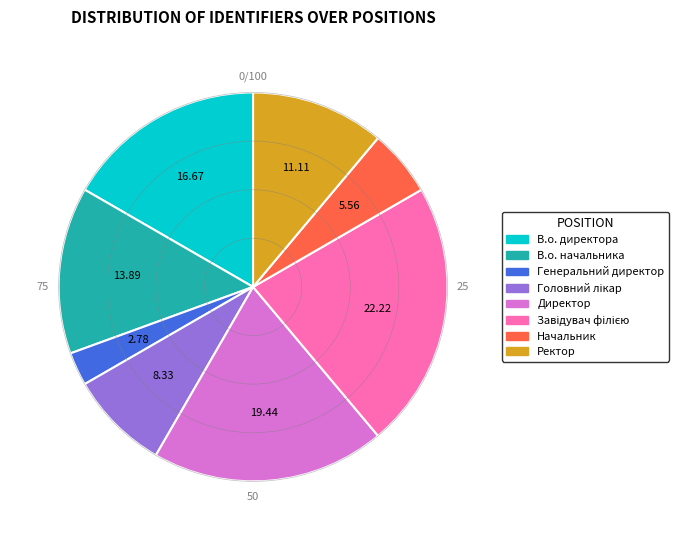

Is Директор the majority of the pie?

No